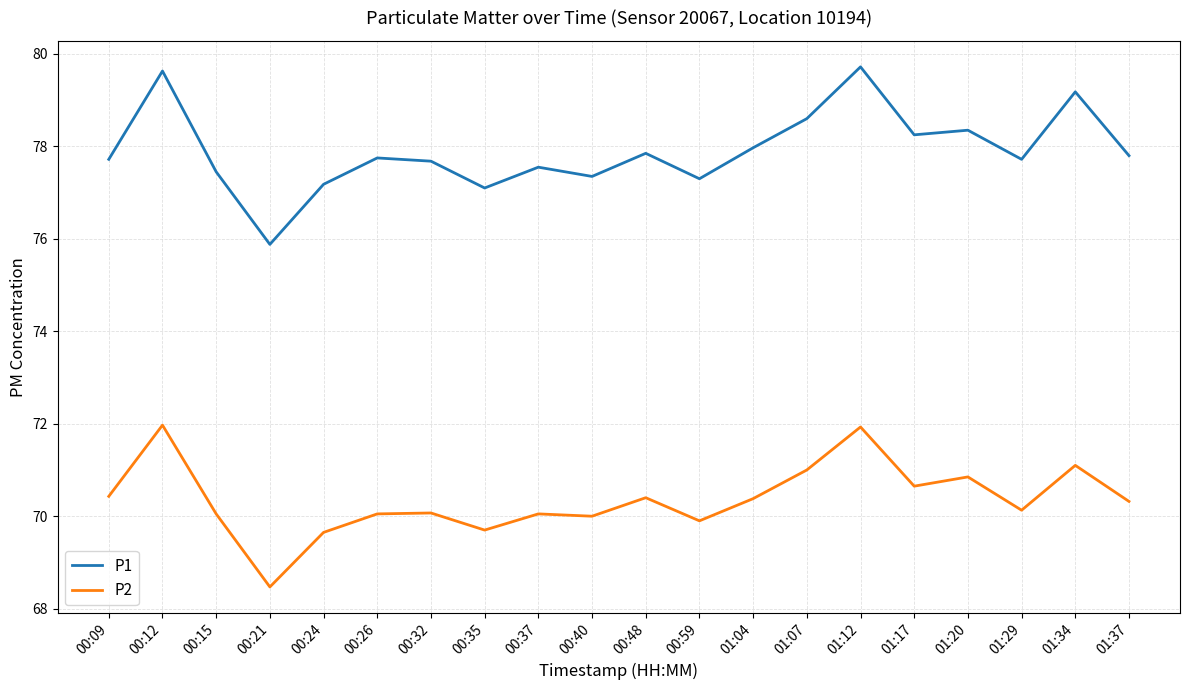

What is the greatest value displayed?

79.7